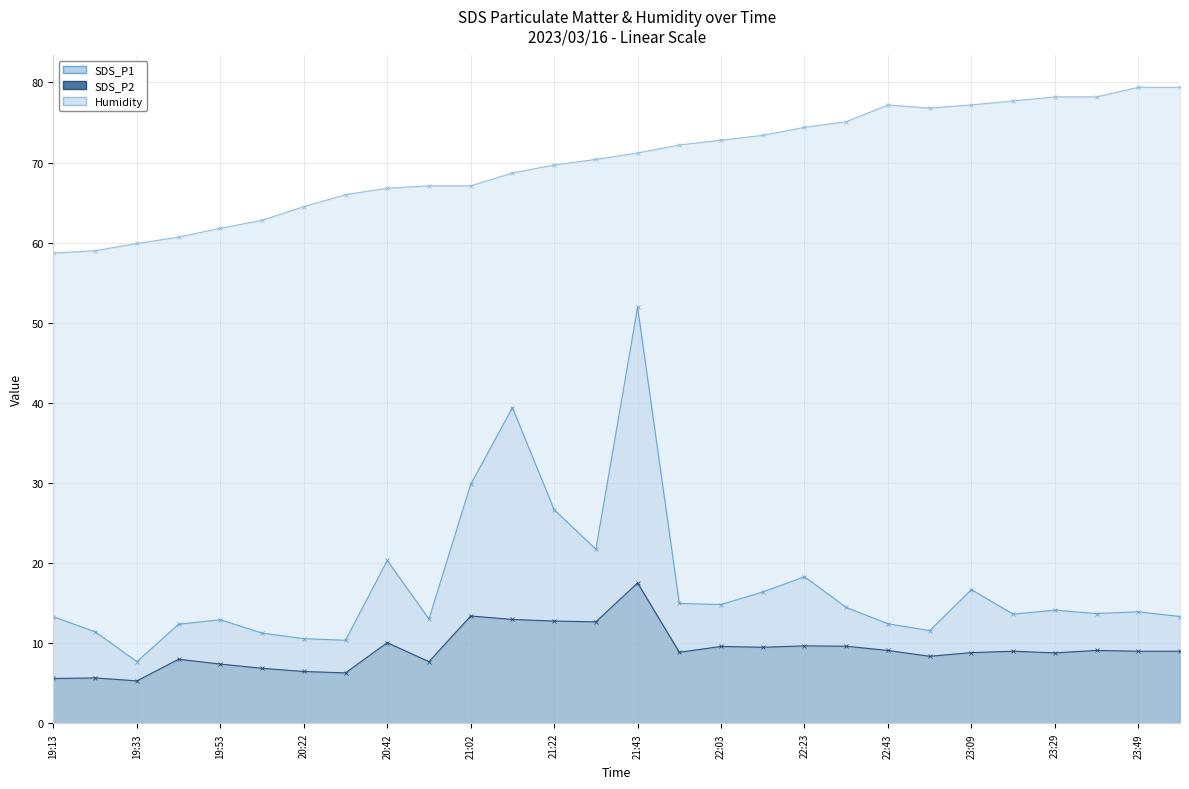

Reading right to left, list all the values displayed in this chart.

SDS_P1: 23:59=13.3	23:49=13.9	23:39=13.7	23:29=14.1	23:19=13.6	23:09=16.7	22:59=11.6	22:43=12.4	22:33=14.5	22:23=18.3	22:13=16.4	22:03=14.8	21:53=15.0	21:43=51.9	21:33=21.7	21:22=26.7	21:12=39.4	21:02=29.8	20:52=13.0	20:42=20.3	20:32=10.4	20:22=10.6	20:03=11.3	19:53=12.9	19:43=12.4	19:33=7.7	19:23=11.4	19:13=13.3
SDS_P2: 23:59=9.0	23:49=9.0	23:39=9.1	23:29=8.8	23:19=9.0	23:09=8.8	22:59=8.4	22:43=9.1	22:33=9.6	22:23=9.7	22:13=9.5	22:03=9.6	21:53=8.9	21:43=17.5	21:33=12.7	21:22=12.8	21:12=13.0	21:02=13.4	20:52=7.7	20:42=10.1	20:32=6.3	20:22=6.5	20:03=6.9	19:53=7.4	19:43=8.0	19:33=5.3	19:23=5.7	19:13=5.6
Humidity: 23:59=79.4	23:49=79.4	23:39=78.2	23:29=78.2	23:19=77.7	23:09=77.2	22:59=76.8	22:43=77.2	22:33=75.1	22:23=74.4	22:13=73.4	22:03=72.8	21:53=72.2	21:43=71.2	21:33=70.4	21:22=69.7	21:12=68.7	21:02=67.1	20:52=67.1	20:42=66.8	20:32=66.0	20:22=64.5	20:03=62.8	19:53=61.8	19:43=60.7	19:33=59.9	19:23=59.0	19:13=58.7